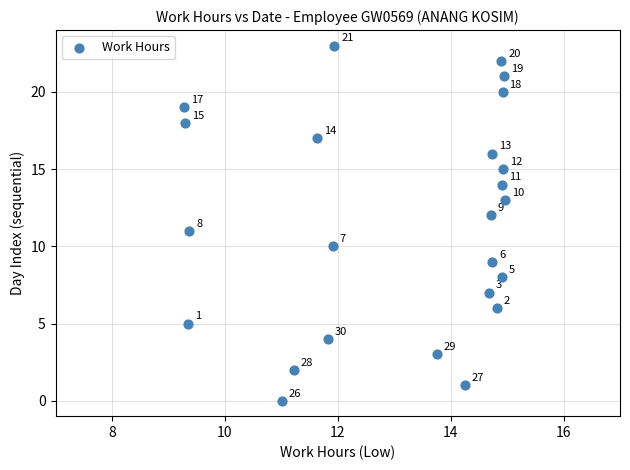

What is the range of Y values (max minus min)?

23